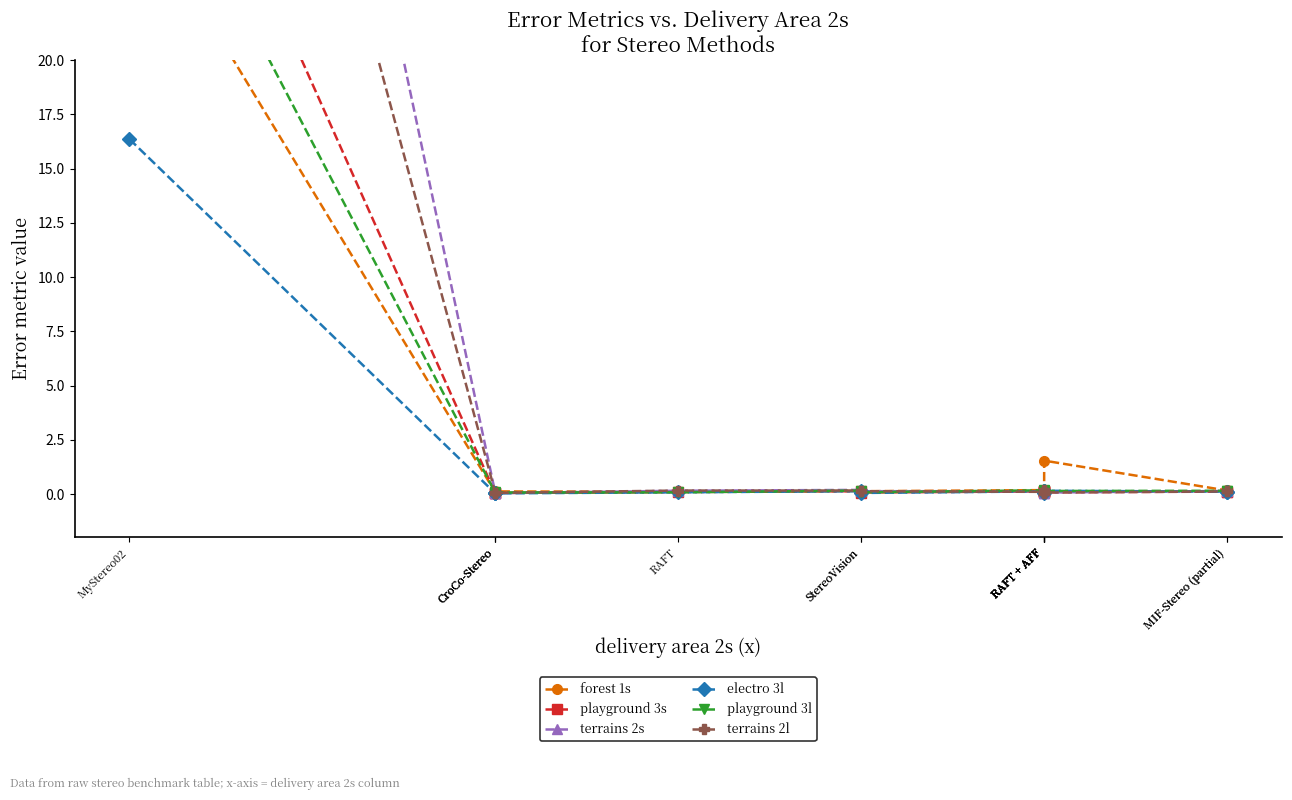

True or false: terrains 2l and forest 1s cross at least once.

True